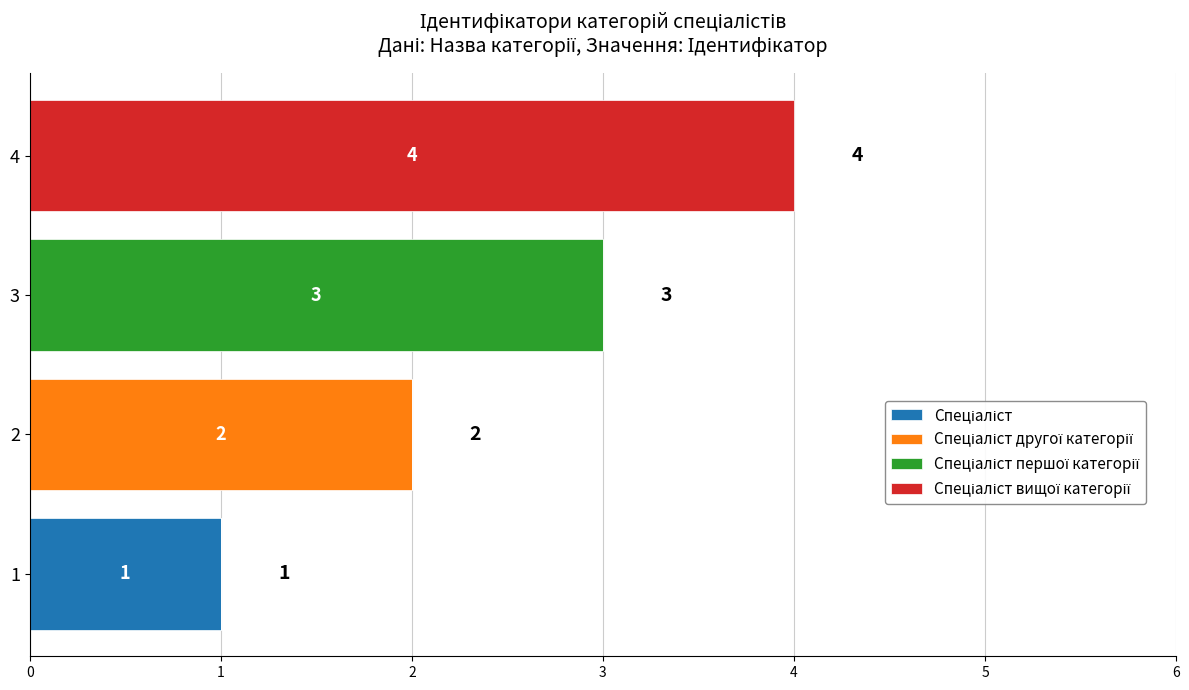

At which category is the sum across all series the highest?

4